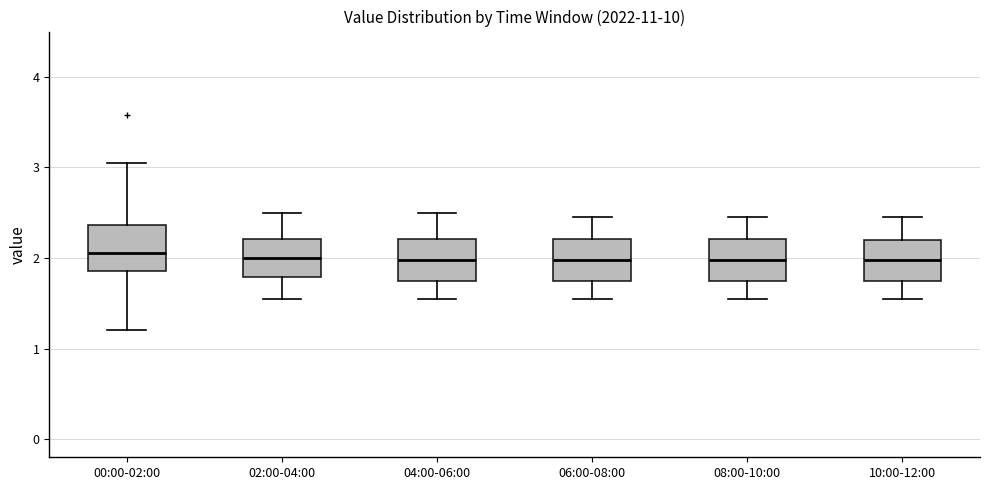

Where is the upper edge of the box for 06:00-08:00 on the y-axis? The values are not printed on the chart, so give them approximately, as read against the axis.

2.2